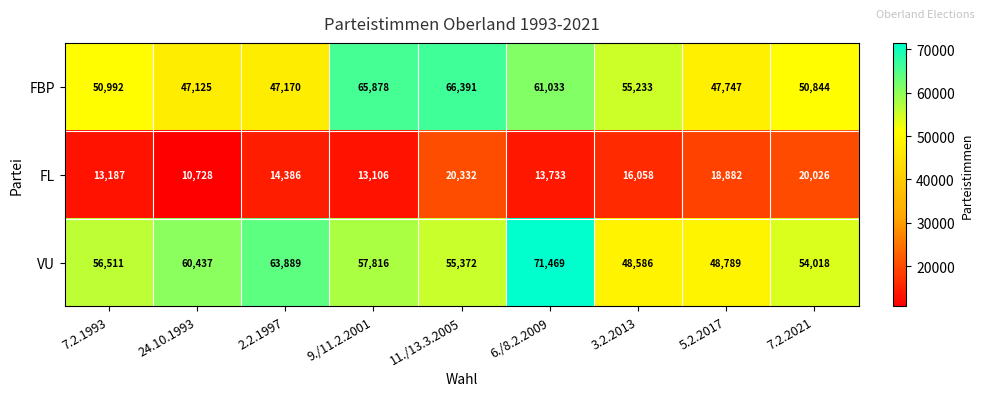

Reading left to right, extract all data points from this chart.

FBP: 7.2.1993=50992	24.10.1993=47125	2.2.1997=47170	9./11.2.2001=65878	11./13.3.2005=66391	6./8.2.2009=61033	3.2.2013=55233	5.2.2017=47747	7.2.2021=50844
FL: 7.2.1993=13187	24.10.1993=10728	2.2.1997=14386	9./11.2.2001=13106	11./13.3.2005=20332	6./8.2.2009=13733	3.2.2013=16058	5.2.2017=18882	7.2.2021=20026
VU: 7.2.1993=56511	24.10.1993=60437	2.2.1997=63889	9./11.2.2001=57816	11./13.3.2005=55372	6./8.2.2009=71469	3.2.2013=48586	5.2.2017=48789	7.2.2021=54018